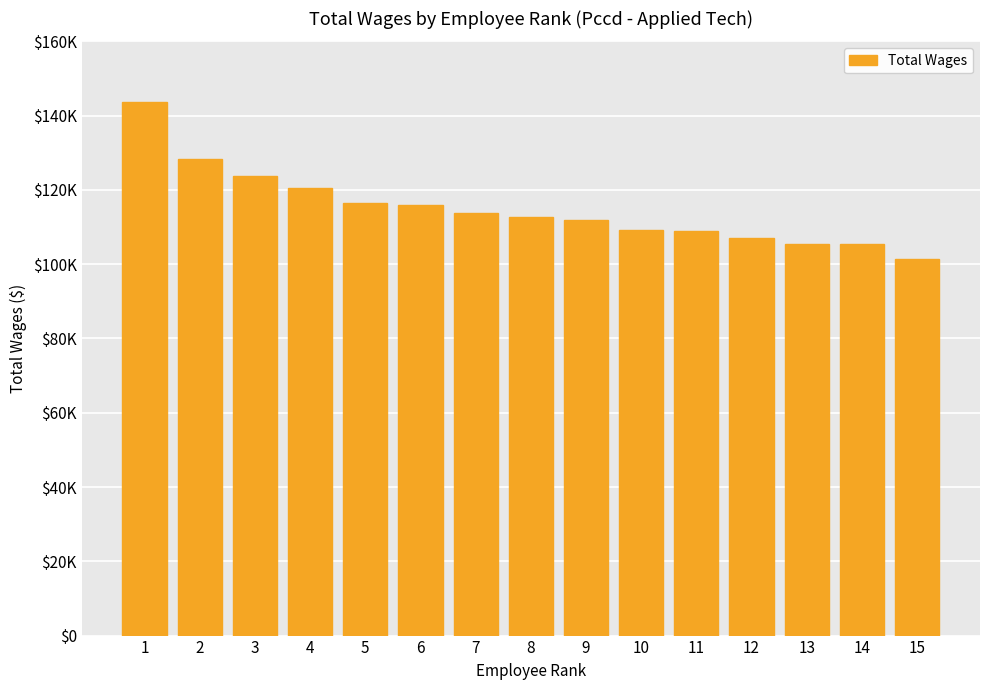

What is the change in value from 10 to 12?

-2146